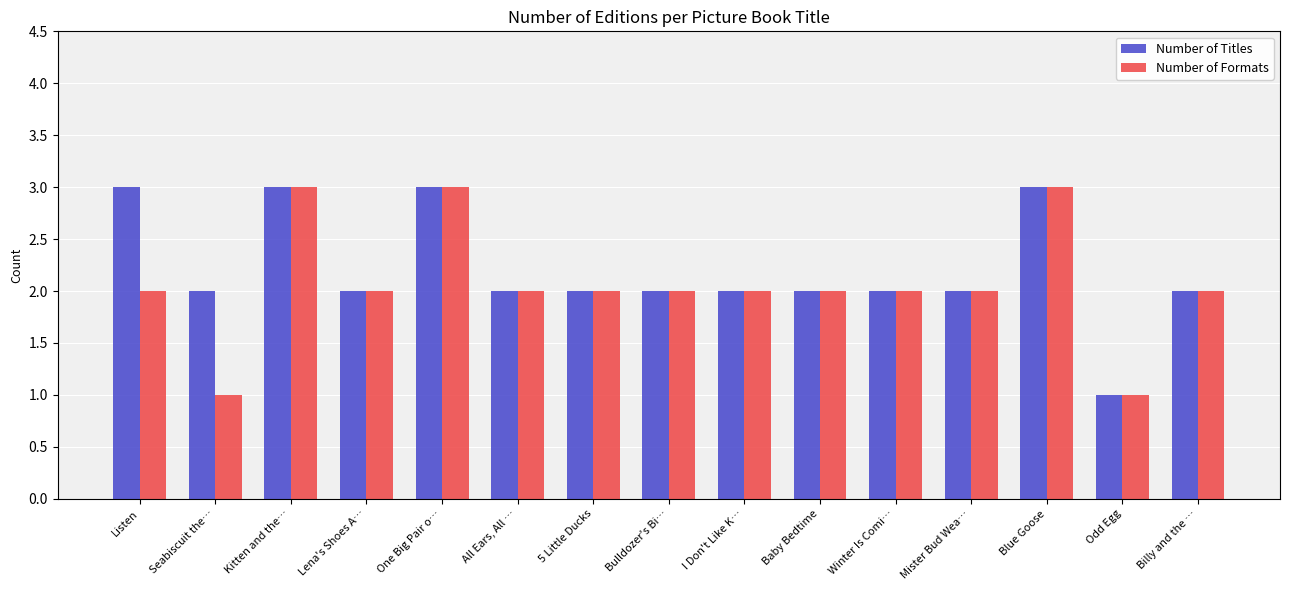

What is the value of the Number of Titles bar at the 14th from the left?

1